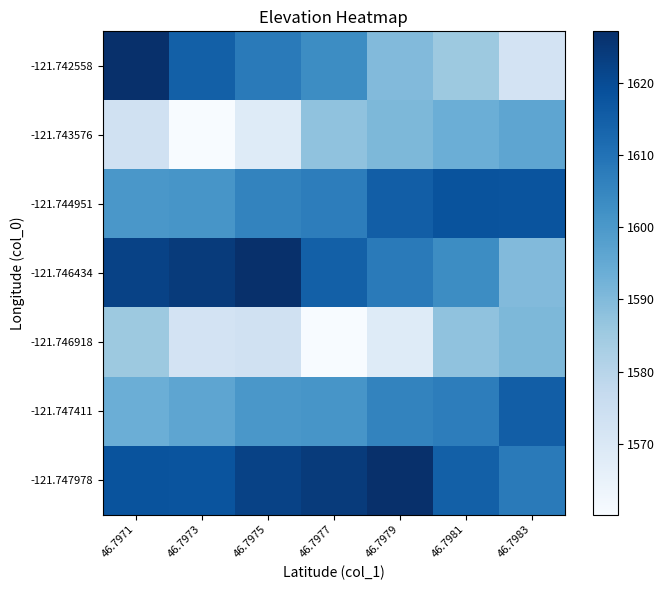

What is the total value across all series at 46.7975?

11205.0